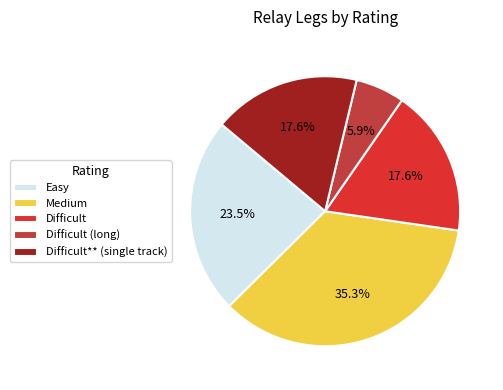

What is the smallest slice in the pie chart?

Difficult (long)